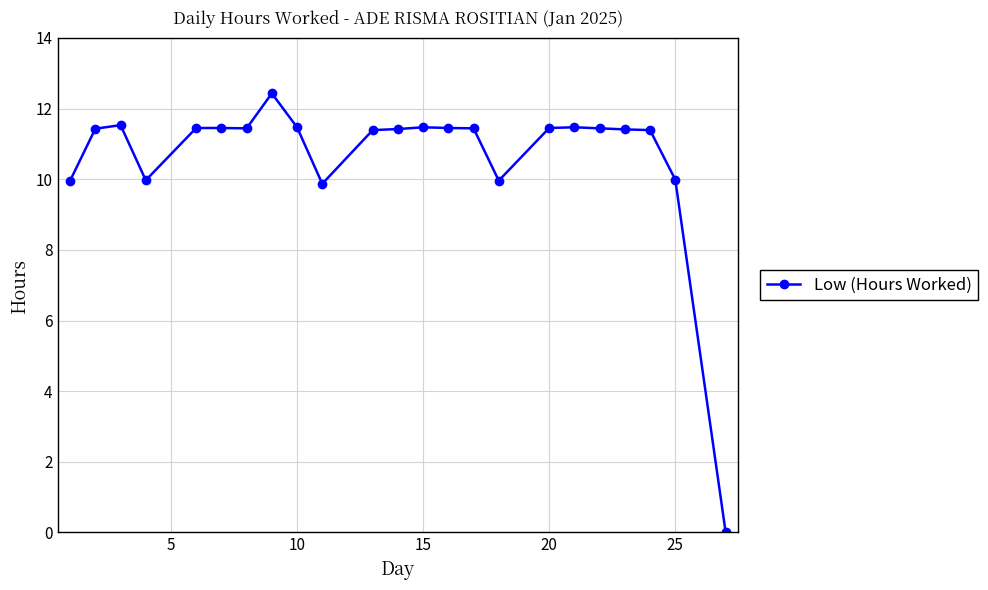

What is the greatest value displayed?

12.4